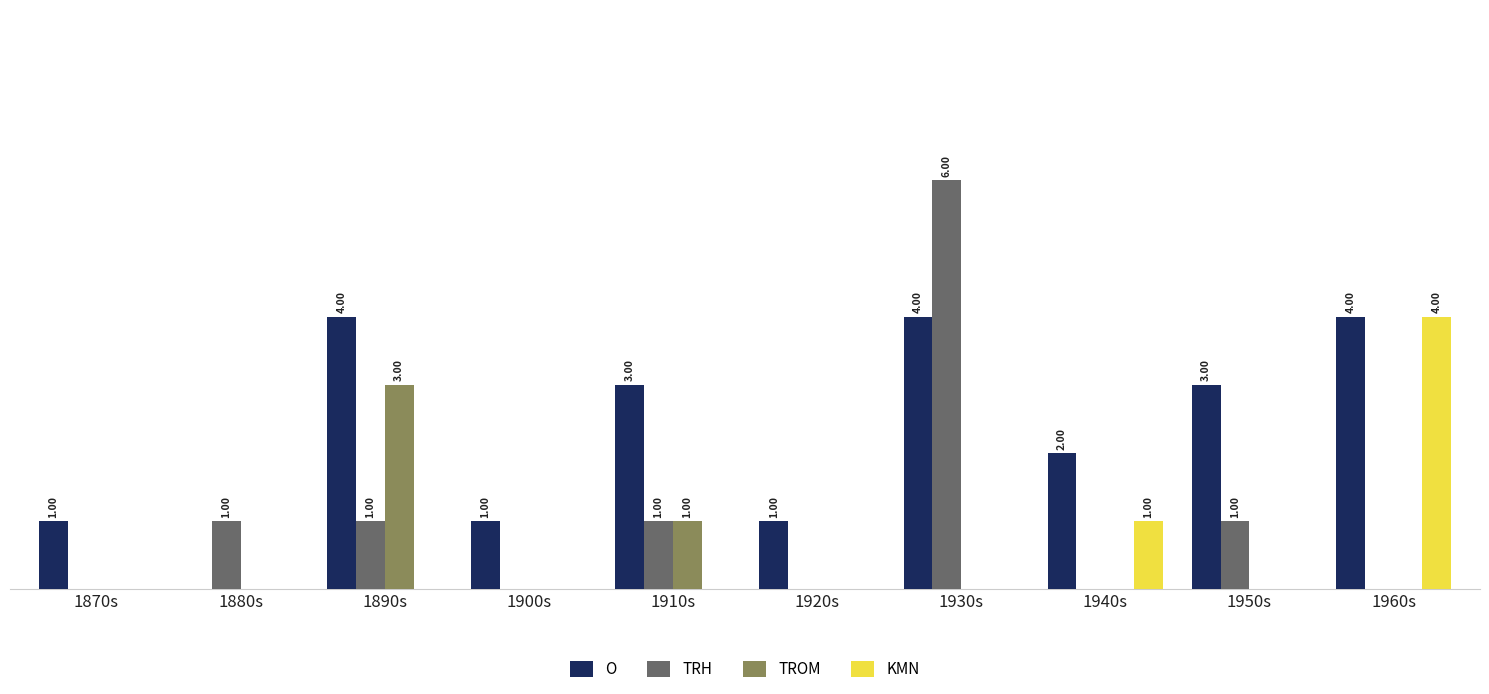

What is the total value across all series at 1880s?

1